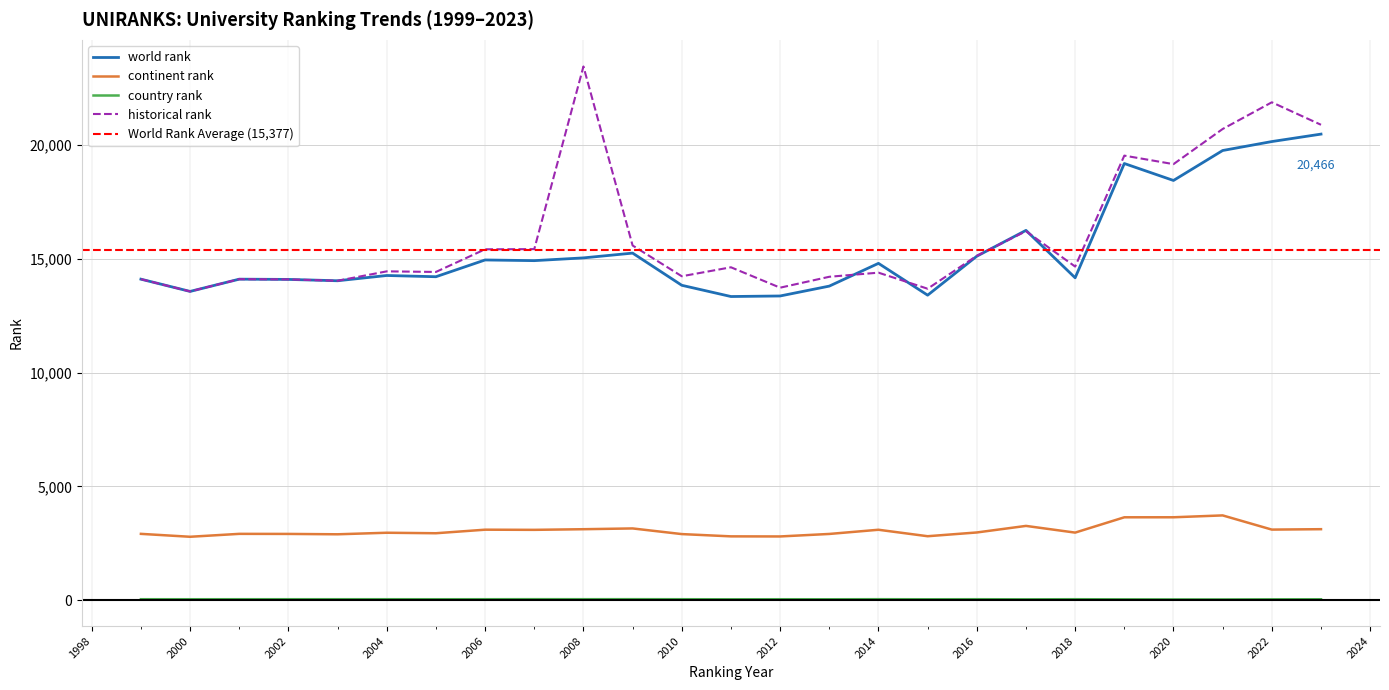

Rank the series by their maximum value, from highest to lowest.

historical rank, world rank, continent rank, country rank